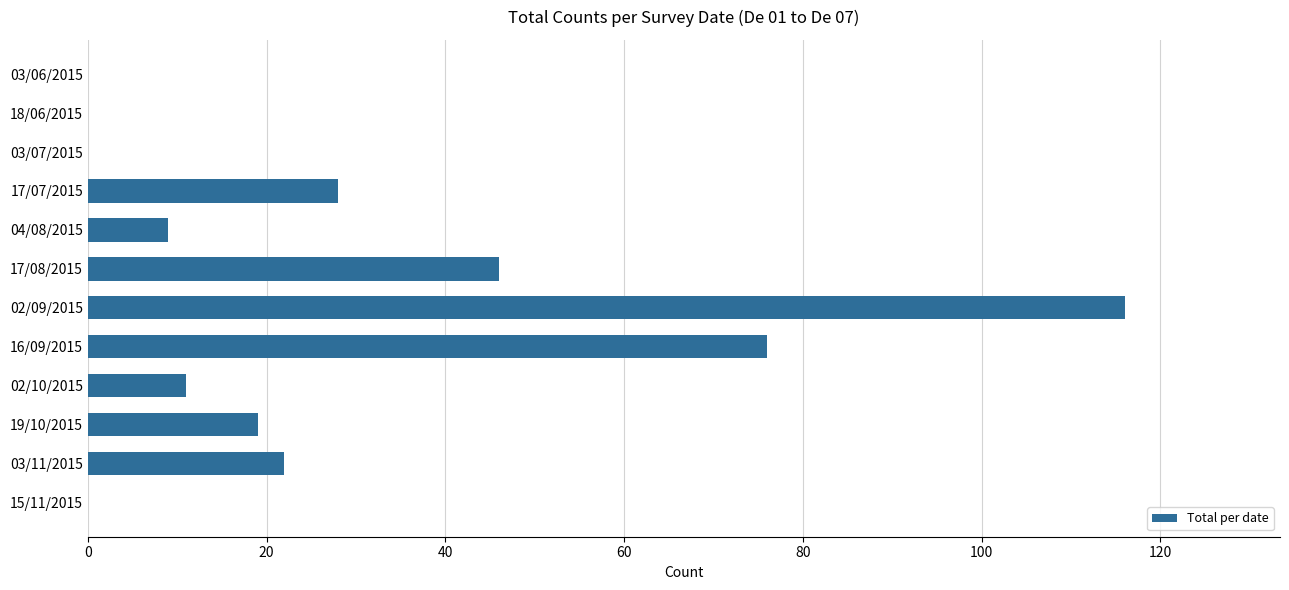

What is the greatest value displayed?

116